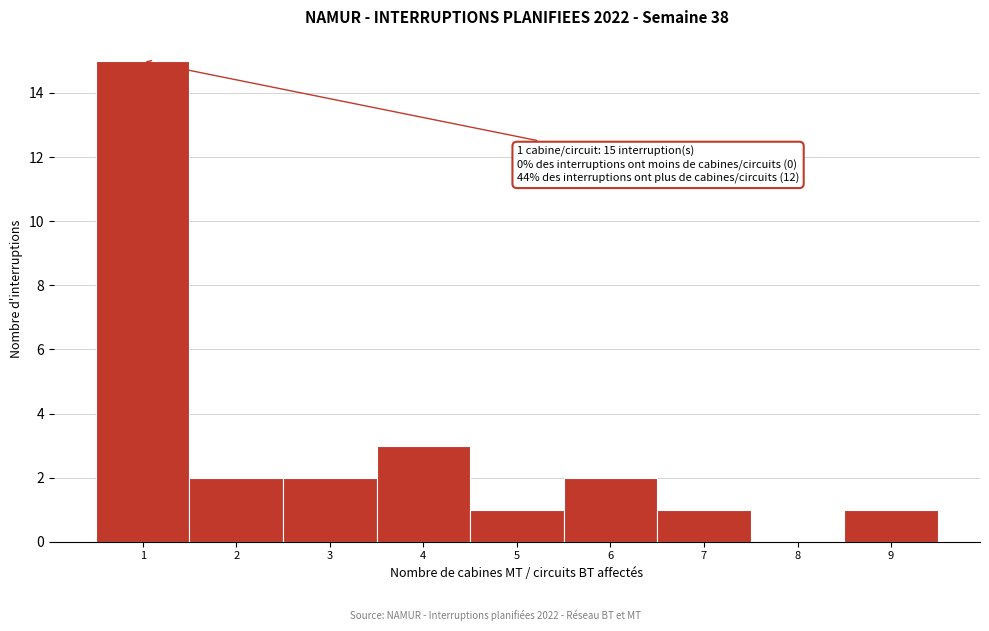

Which range on the x-axis has the tallest bar?

0.5 to 1.5